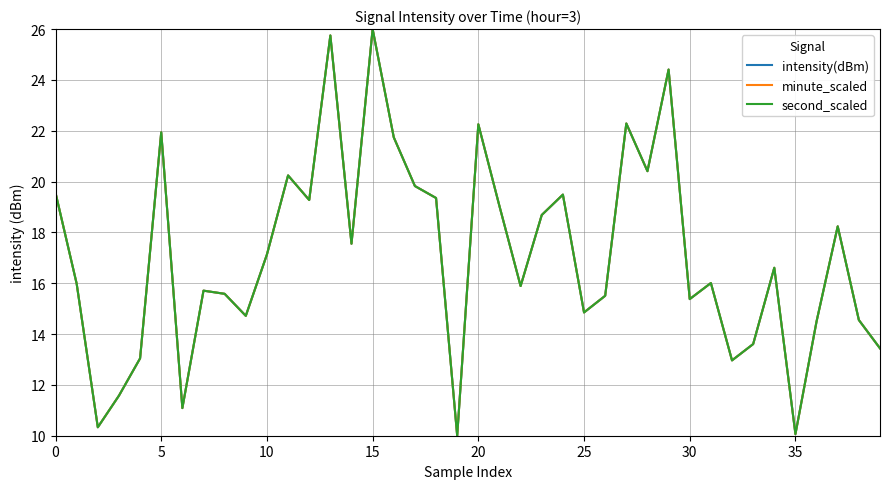

True or false: minute_scaled and second_scaled cross at least once.

False